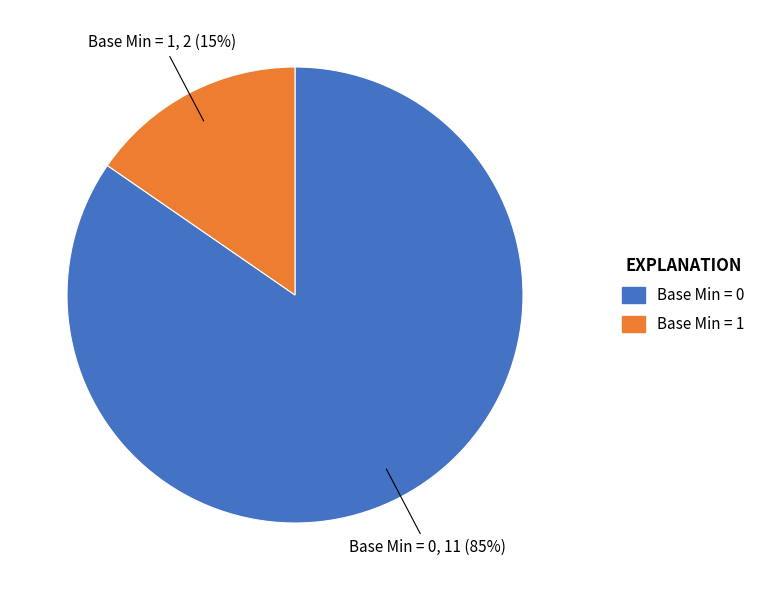

To the nearest percent, what is the average slice percentage?

50%